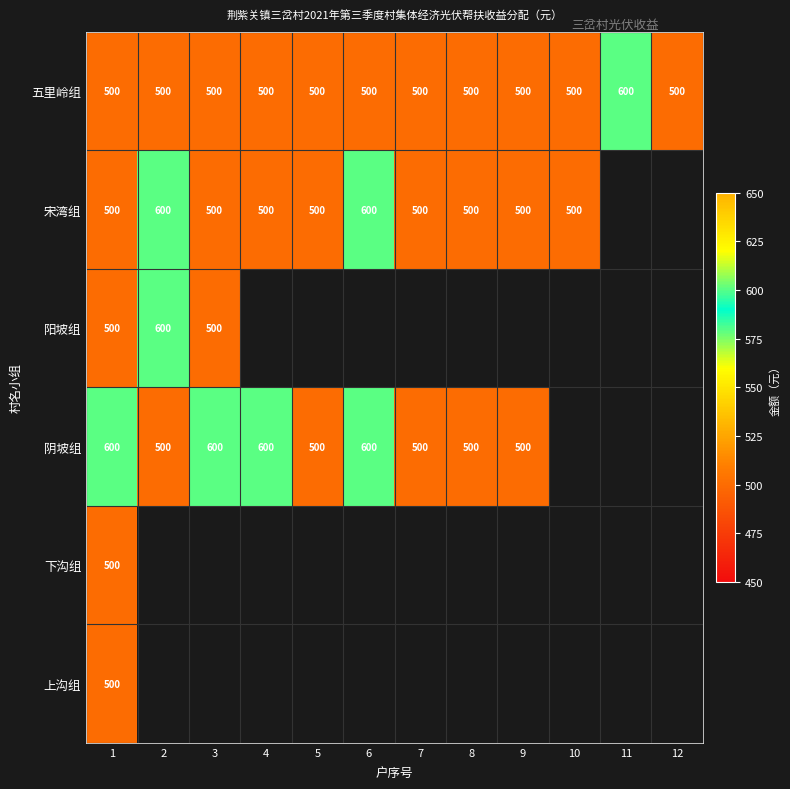

What is the highest value of the 五里岭组 series?

600